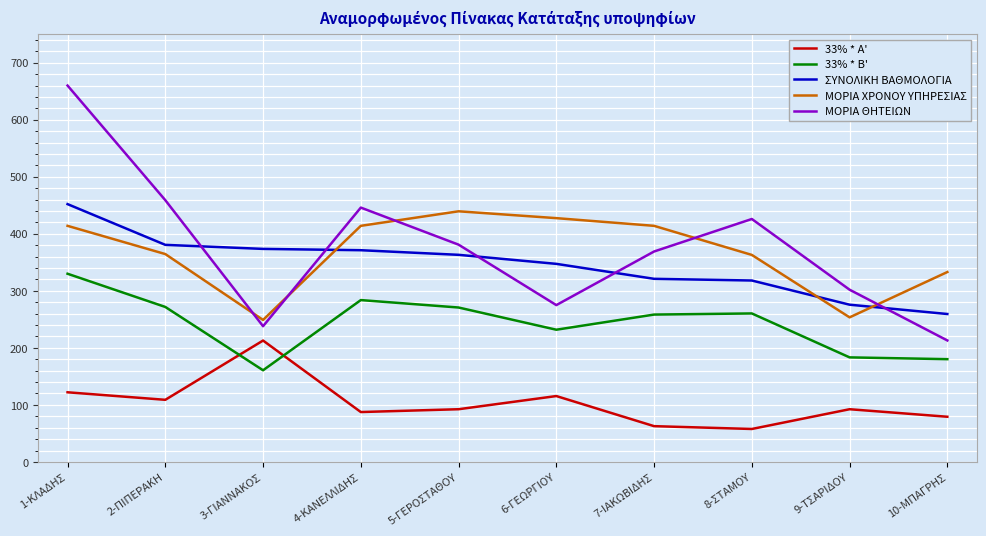

True or false: 33% * A' and ΜΟΡΙΑ ΧΡΟΝΟΥ ΥΠΗΡΕΣΙΑΣ cross at least once.

False